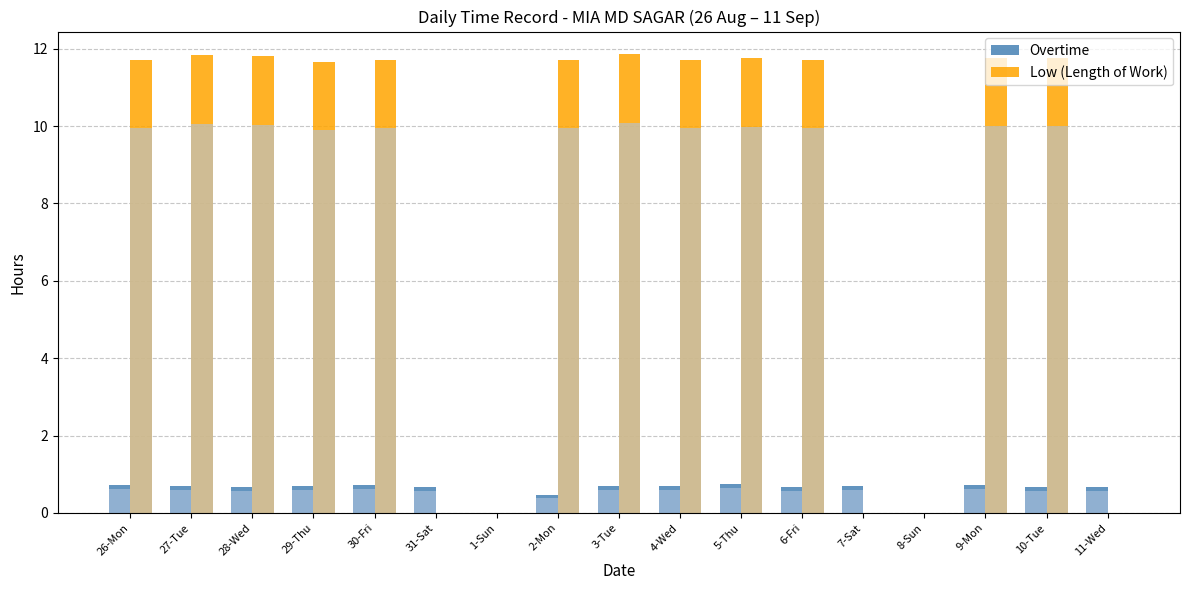

At which label does Low (Length of Work) first exceed 11?

26-Mon